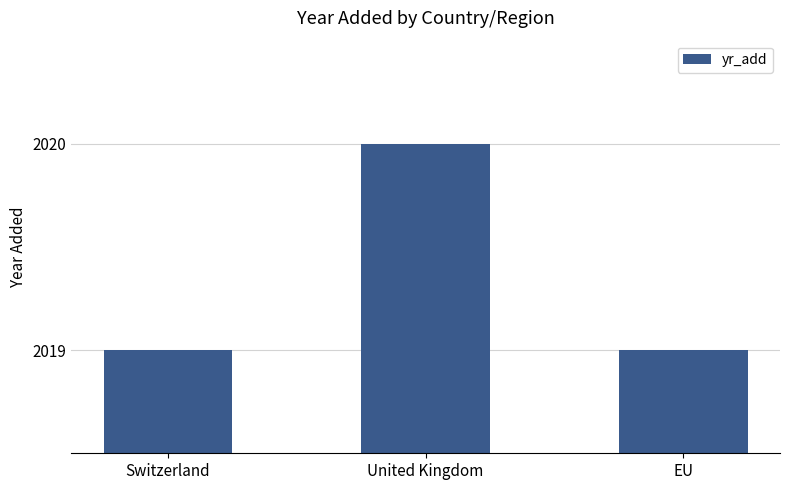

What is the minimum value shown in the chart?

2019